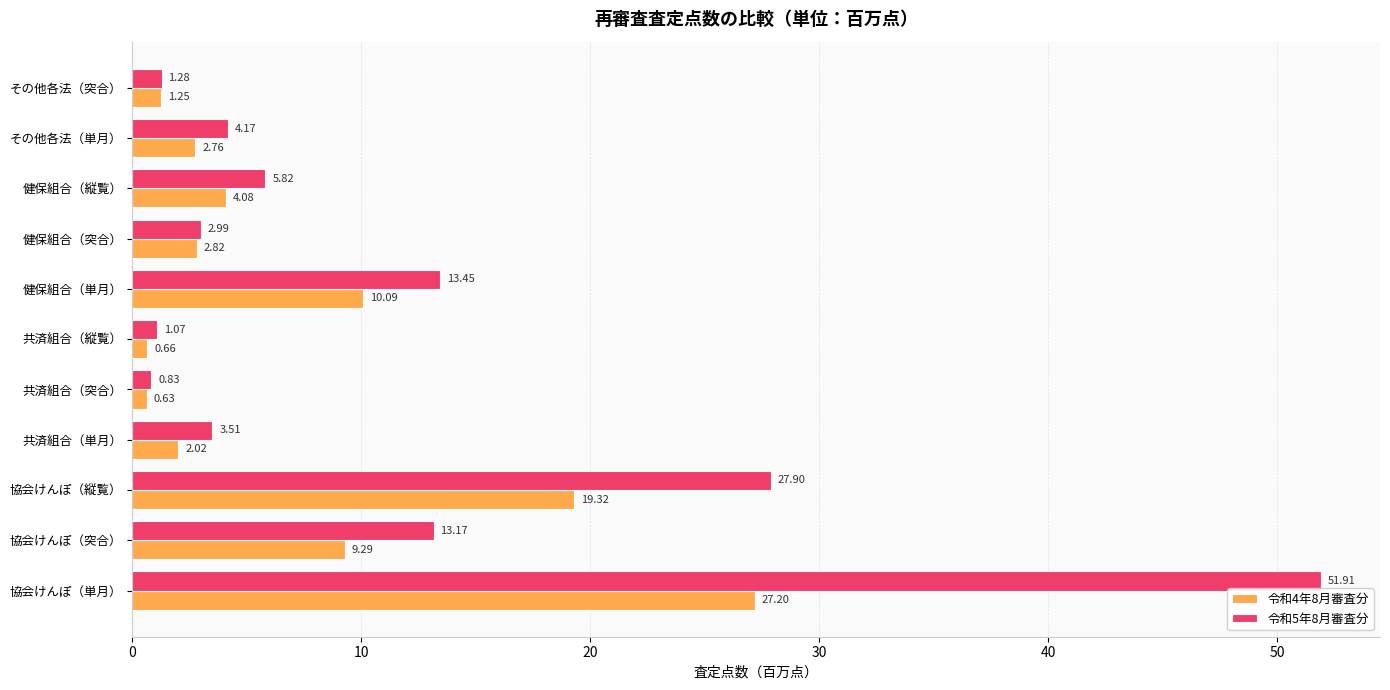

How many data points does each series have?

11